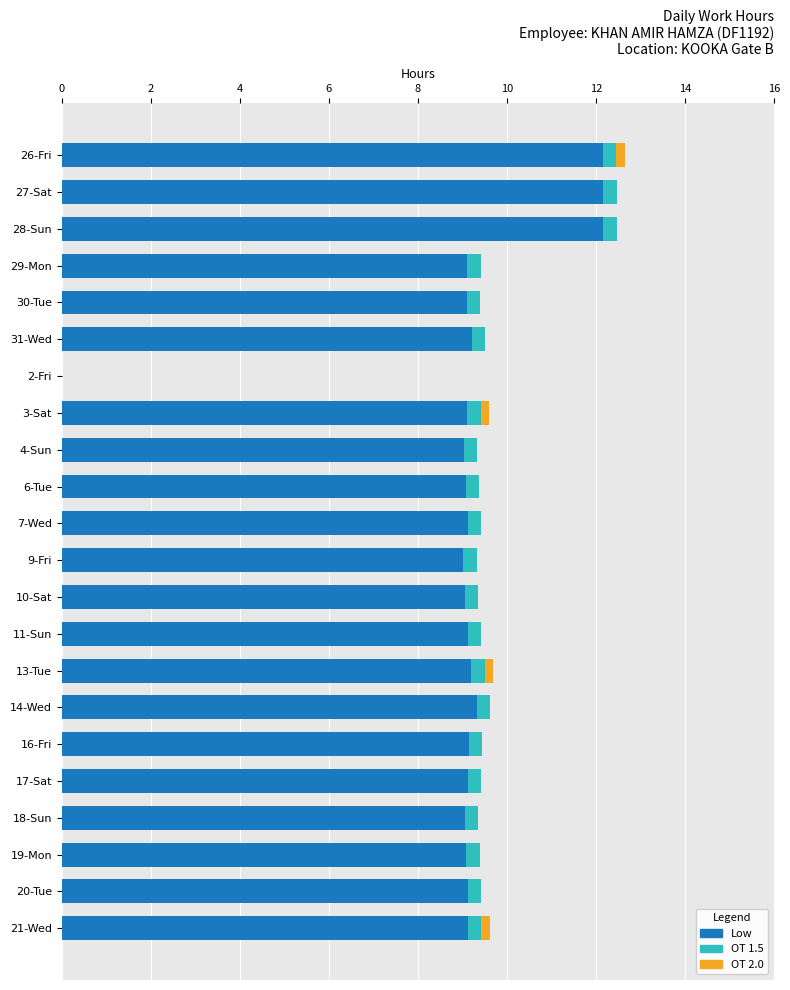

The Low series shows 9.1 at 18-Sun. True or false?

True